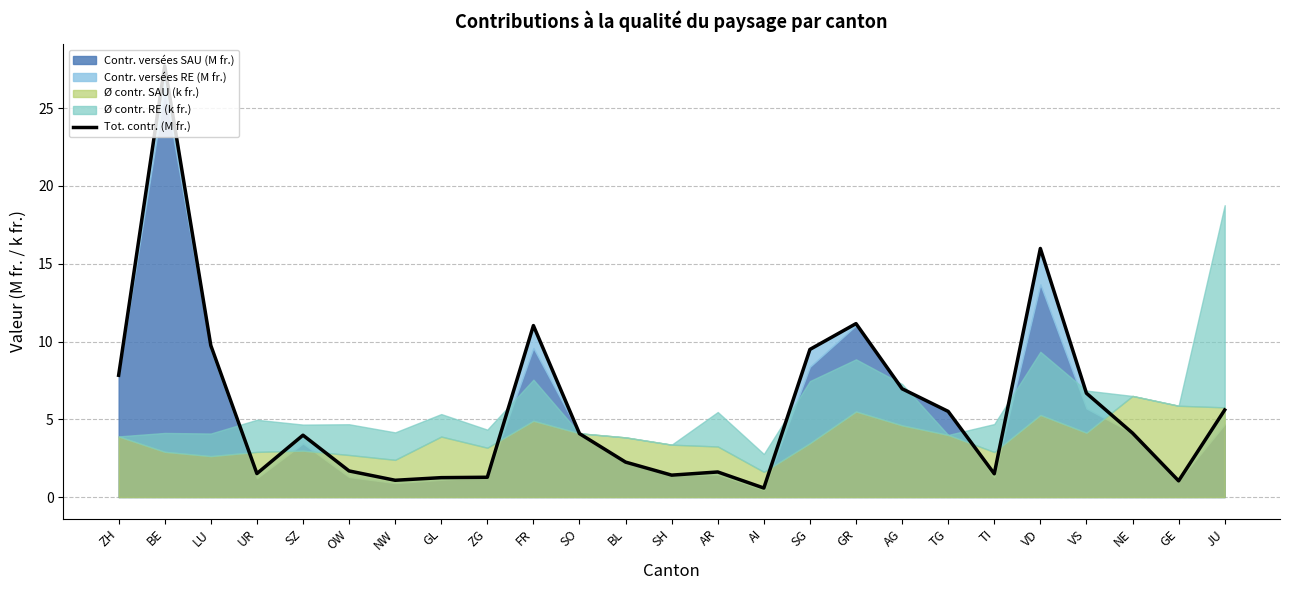

What is the change in value from ZG to GR?

+9.9